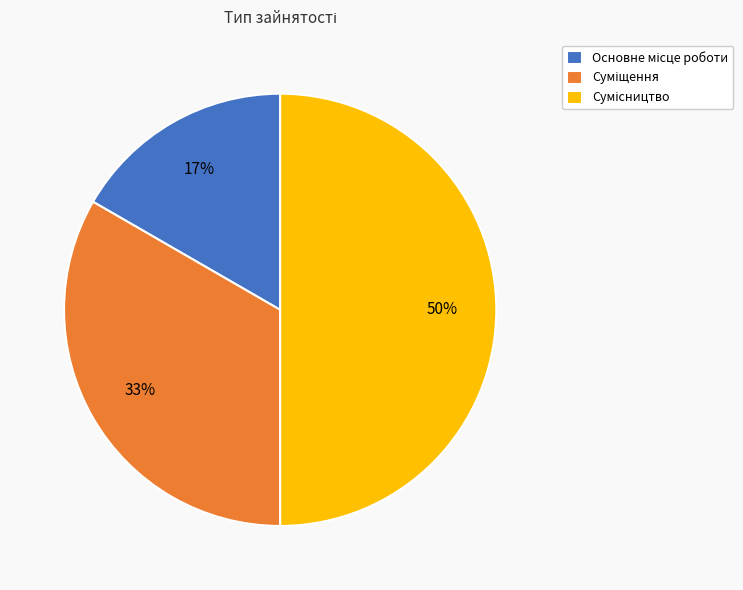

To the nearest percent, what is the difference between the largest and smallest slice percentages?

33%